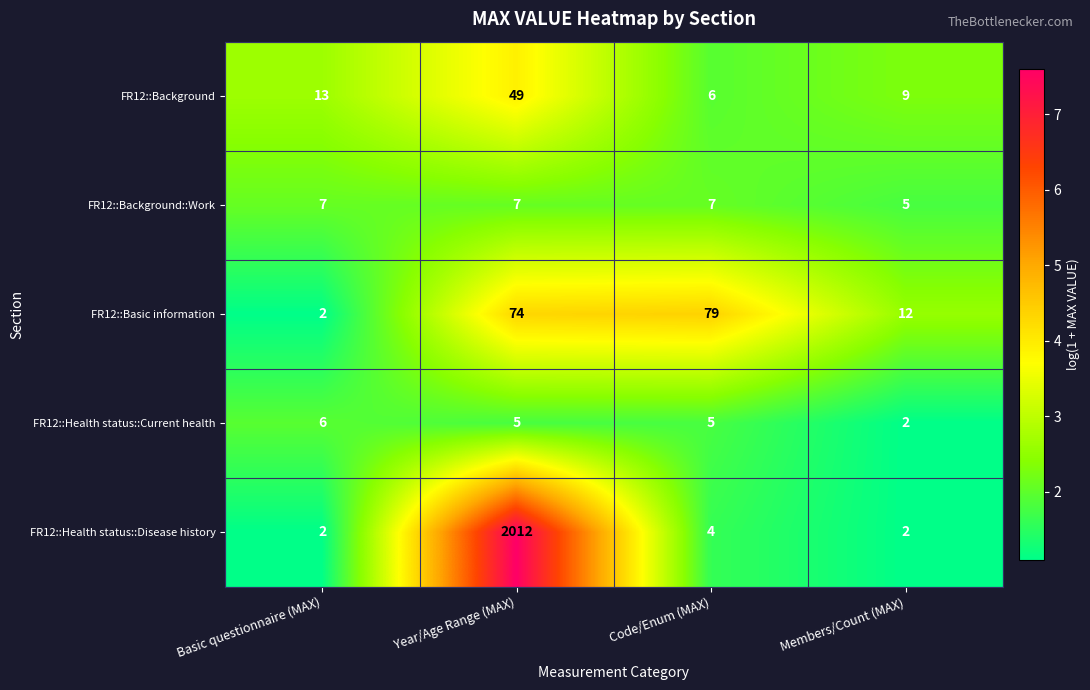

Which series has the largest total across all categories?

FR12::Health status::Disease history